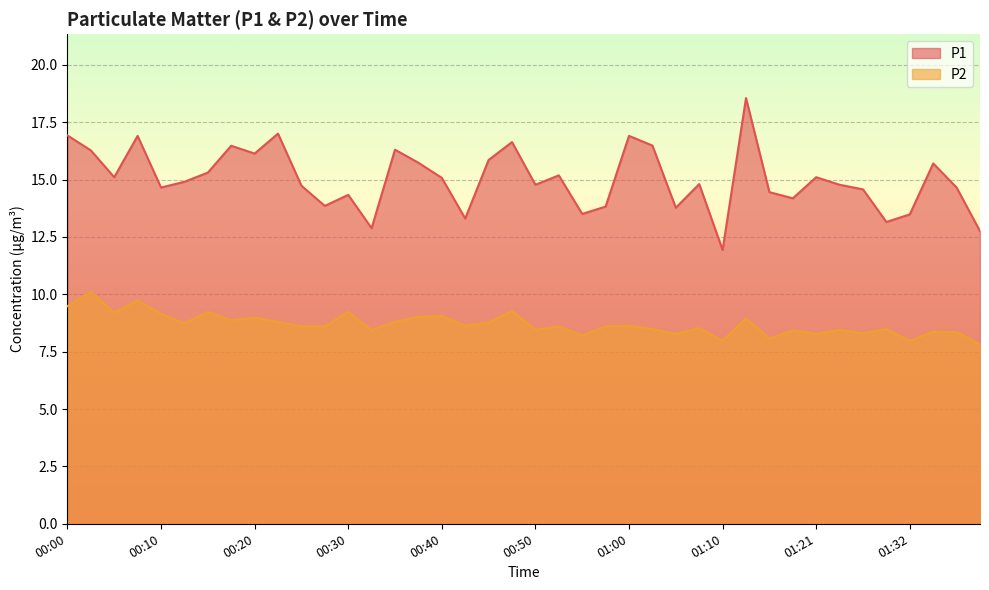

What is the difference between the P2 values at 01:13 and 01:30?

0.5